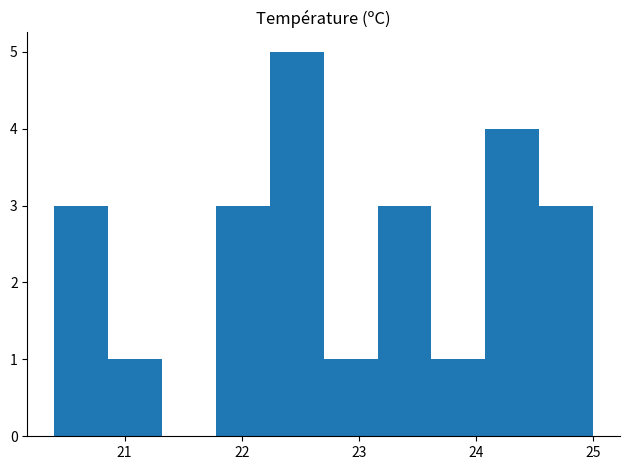

Over which range of the x-axis is the bar tallest?

22.24 to 22.70